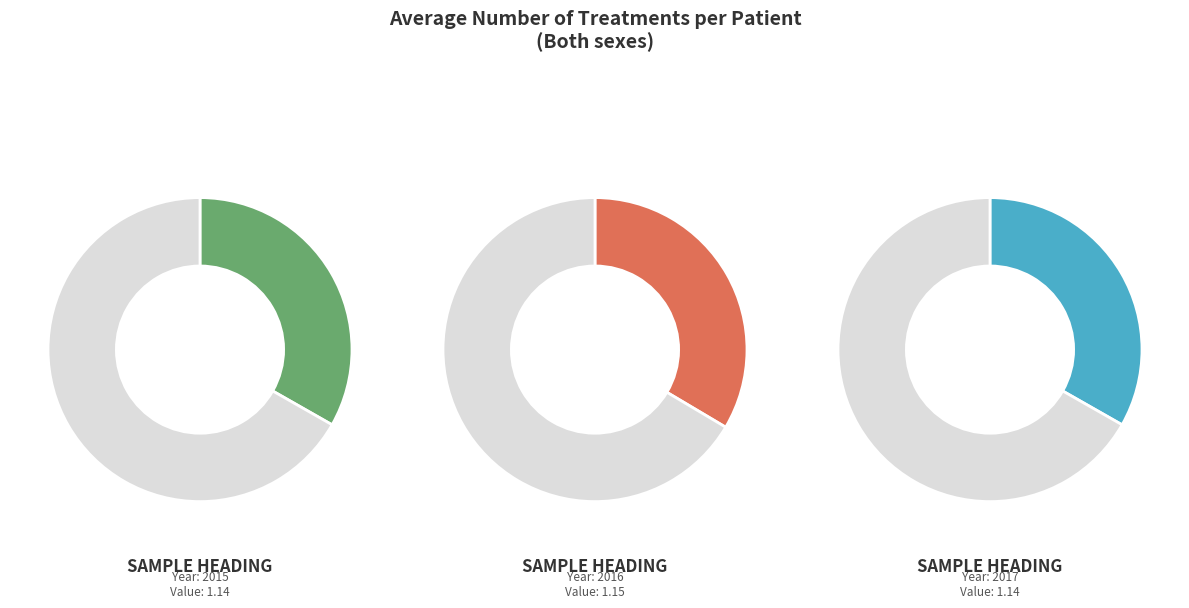

Which category has the smallest portion of the pie?

2015